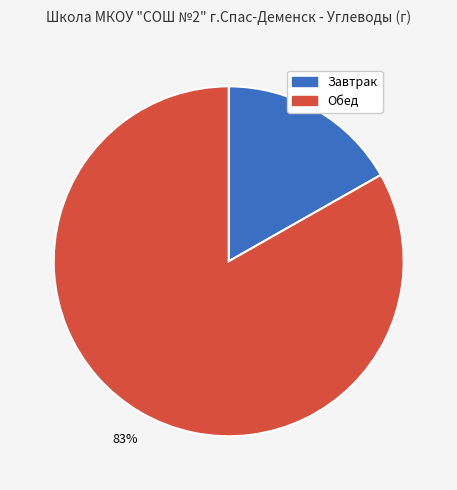

To the nearest percent, what is the combined percentage of Обед and Завтрак?

100%